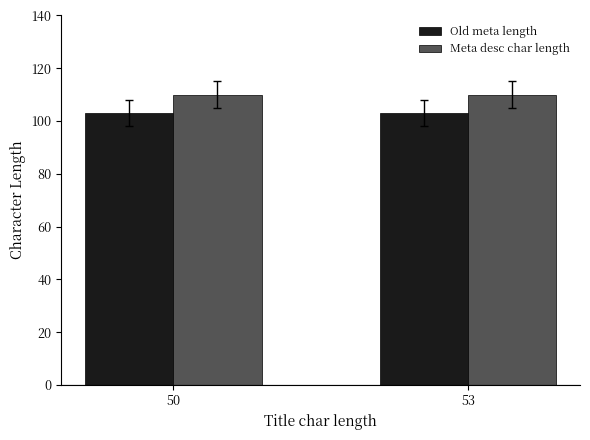

How many categories are shown in the chart?

2